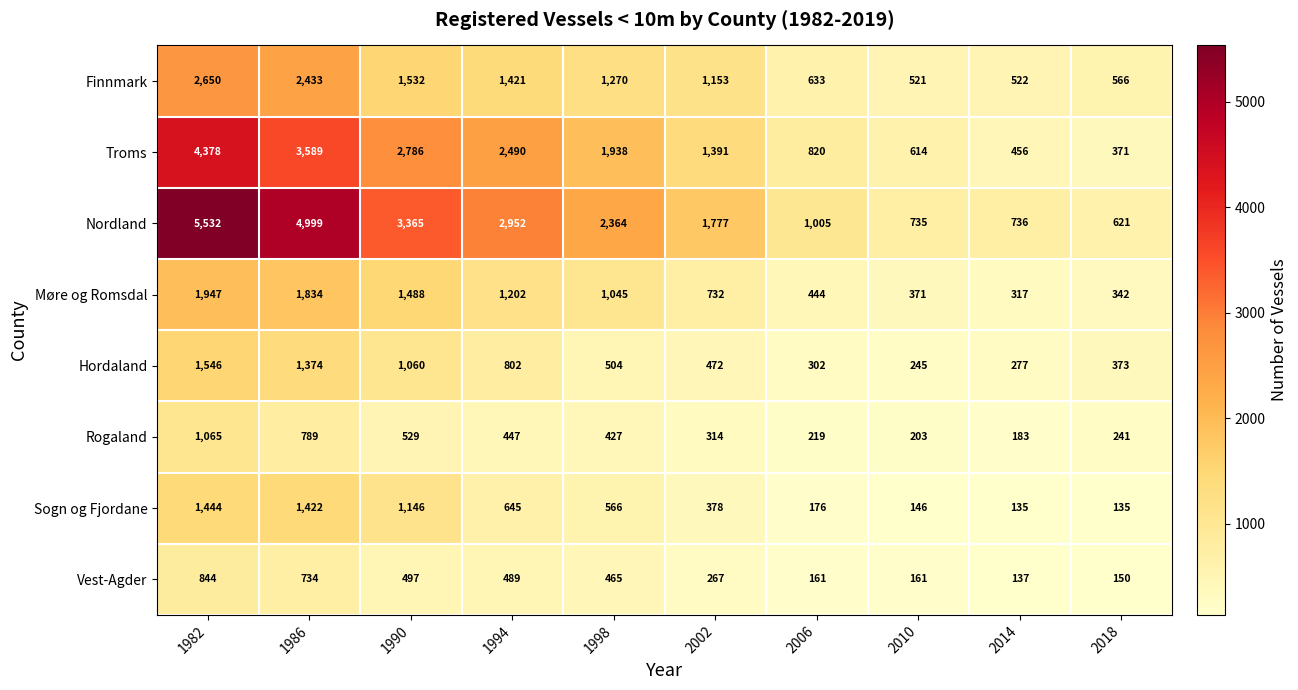

Which series has the widest spread of values?

Nordland